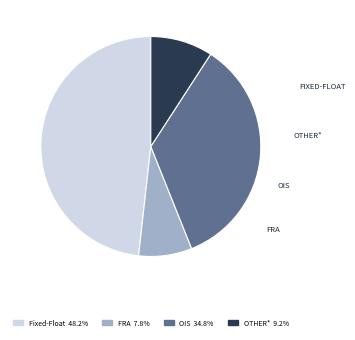

Is it true that OIS is 20% of the pie?

False